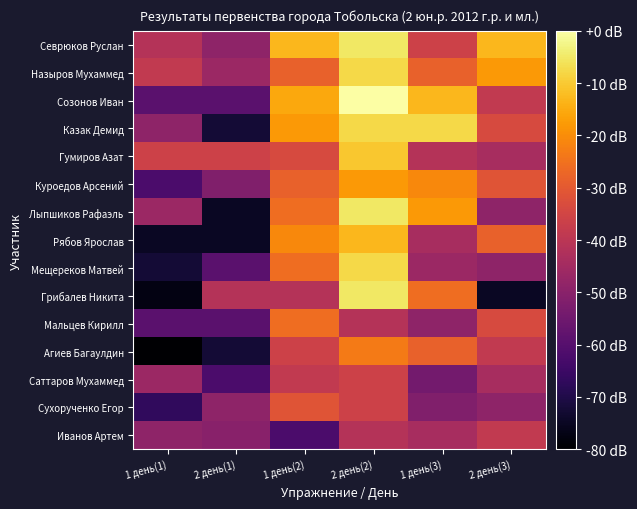

Reading right to left, extract all data points from this chart.

Севрюков Руслан: 2 день(3)=-12.9	1 день(3)=-36.1	2 день(2)=-5.2	1 день(2)=-12.9	2 день(1)=-49.0	1 день(1)=-41.3
Назыров Мухаммед: 2 день(3)=-18.1	1 день(3)=-28.4	2 день(2)=-7.7	1 день(2)=-28.4	2 день(1)=-46.5	1 день(1)=-38.7
Созонов Иван: 2 день(3)=-38.7	1 день(3)=-12.9	2 день(2)=0.0	1 день(2)=-15.5	2 день(1)=-59.4	1 день(1)=-59.4
Казак Демид: 2 день(3)=-33.5	1 день(3)=-7.7	2 день(2)=-7.7	1 день(2)=-18.1	2 день(1)=-72.3	1 день(1)=-49.0
Гумиров Азат: 2 день(3)=-43.9	1 день(3)=-41.3	2 день(2)=-10.3	1 день(2)=-33.5	2 день(1)=-36.1	1 день(1)=-36.1
Куроедов Арсений: 2 день(3)=-31.0	1 день(3)=-20.6	2 день(2)=-18.1	1 день(2)=-28.4	2 день(1)=-51.6	1 день(1)=-61.9
Лыпшиков Рафаэль: 2 день(3)=-49.0	1 день(3)=-18.1	2 день(2)=-5.2	1 день(2)=-25.8	2 день(1)=-74.8	1 день(1)=-46.5
Рябов Ярослав: 2 день(3)=-28.4	1 день(3)=-43.9	2 день(2)=-12.9	1 день(2)=-20.6	2 день(1)=-74.8	1 день(1)=-74.8
Мещереков Матвей: 2 день(3)=-49.0	1 день(3)=-46.5	2 день(2)=-7.7	1 день(2)=-25.8	2 день(1)=-59.4	1 день(1)=-72.3
Грибалев Никита: 2 день(3)=-74.8	1 день(3)=-25.8	2 день(2)=-5.2	1 день(2)=-41.3	2 день(1)=-41.3	1 день(1)=-77.4
Мальцев Кирилл: 2 день(3)=-33.5	1 день(3)=-49.0	2 день(2)=-41.3	1 день(2)=-25.8	2 день(1)=-59.4	1 день(1)=-59.4
Агиев Багаулдин: 2 день(3)=-38.7	1 день(3)=-28.4	2 день(2)=-23.2	1 день(2)=-36.1	2 день(1)=-72.3	1 день(1)=-80.0
Саттаров Мухаммед: 2 день(3)=-43.9	1 день(3)=-54.2	2 день(2)=-36.1	1 день(2)=-38.7	2 день(1)=-61.9	1 день(1)=-46.5
Сухорученко Егор: 2 день(3)=-49.0	1 день(3)=-51.6	2 день(2)=-36.1	1 день(2)=-31.0	2 день(1)=-49.0	1 день(1)=-67.1
Иванов Артем: 2 день(3)=-38.7	1 день(3)=-43.9	2 день(2)=-41.3	1 день(2)=-61.9	2 день(1)=-50.1	1 день(1)=-49.0